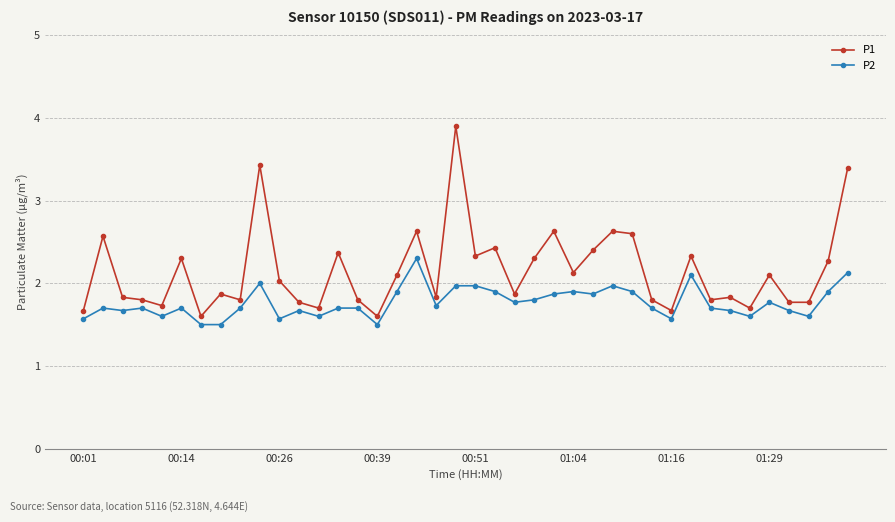

Which series has the largest range (max minus min)?

P1